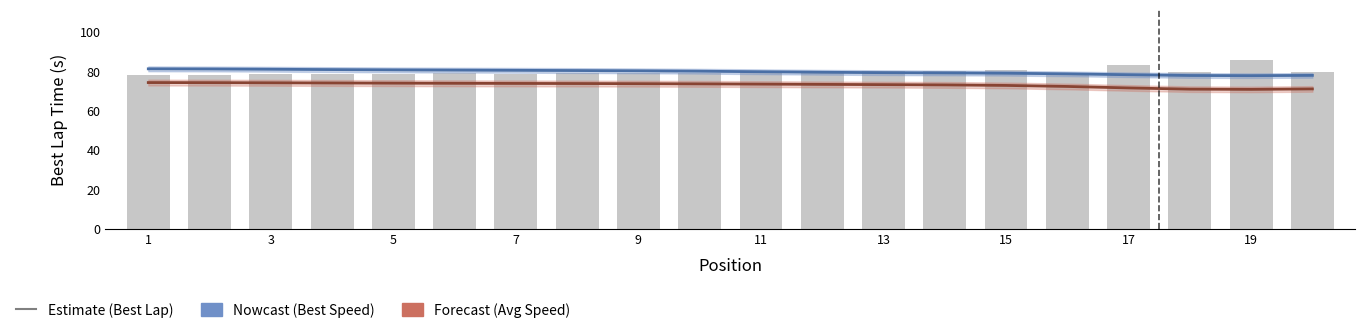

Does the chart contain any negative values?

No